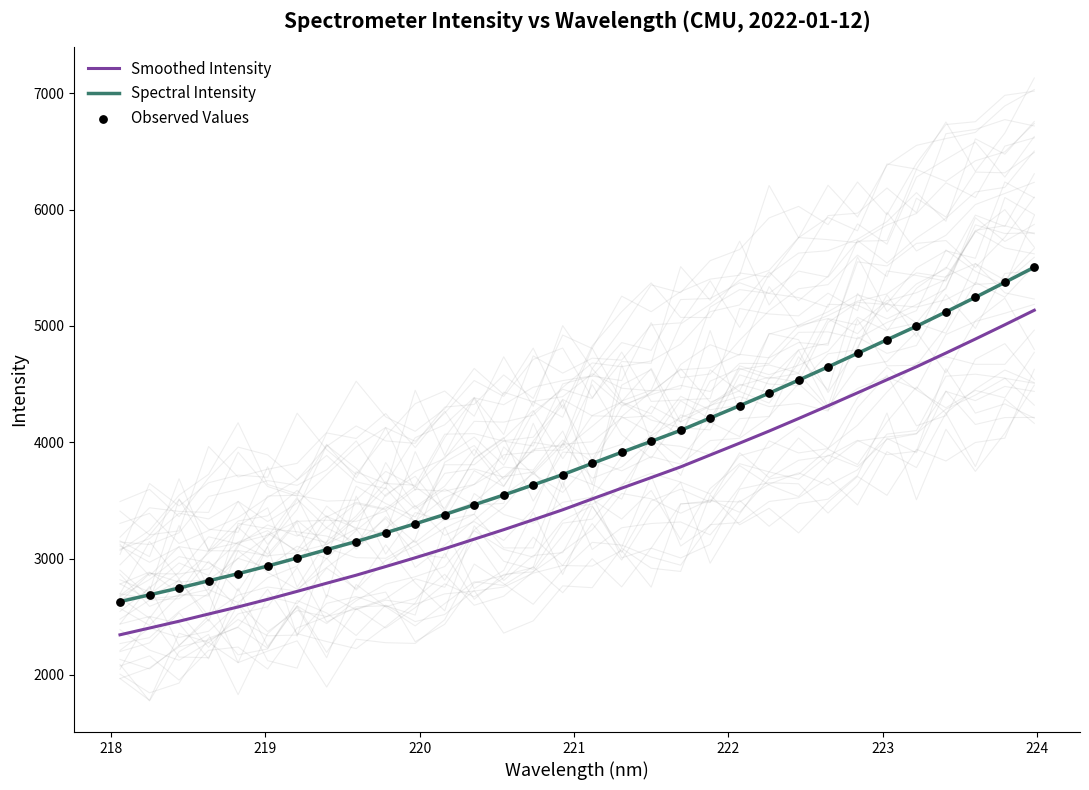

True or false: Smoothed Intensity and Spectral Intensity cross at least once.

False